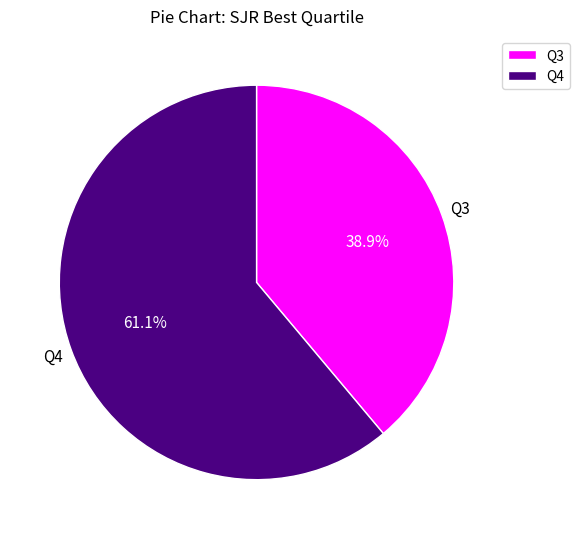

What is the ratio of the value at Q4 to the value at Q3?

1.6